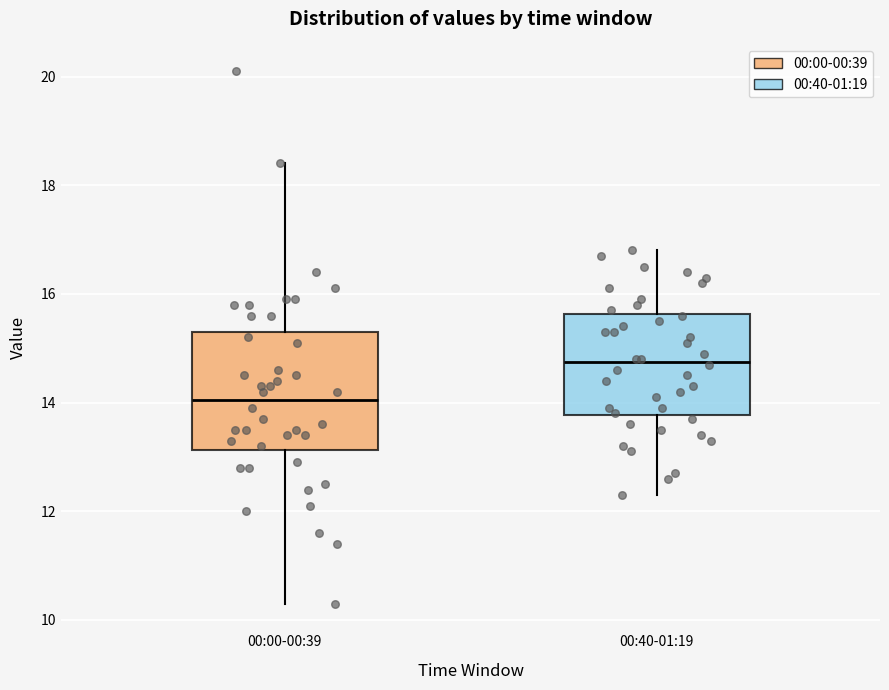

Where does the median line of the box for 00:00-00:39 sit on the y-axis? The values are not printed on the chart, so give them approximately, as read against the axis.

14.0